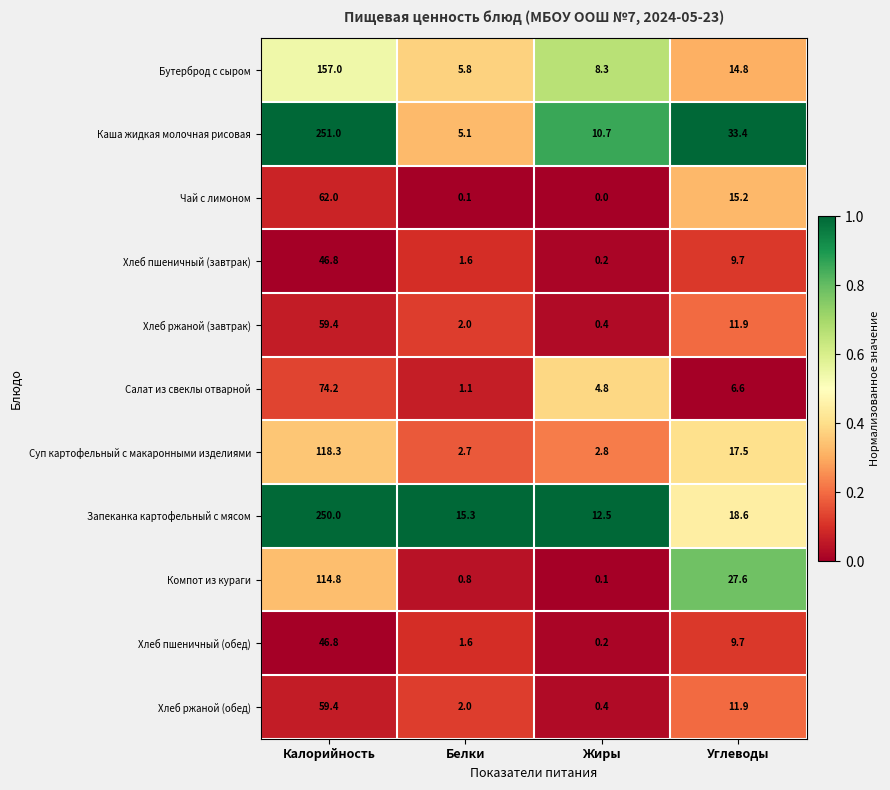

Which series has the largest range (max minus min)?

Каша жидкая молочная рисовая